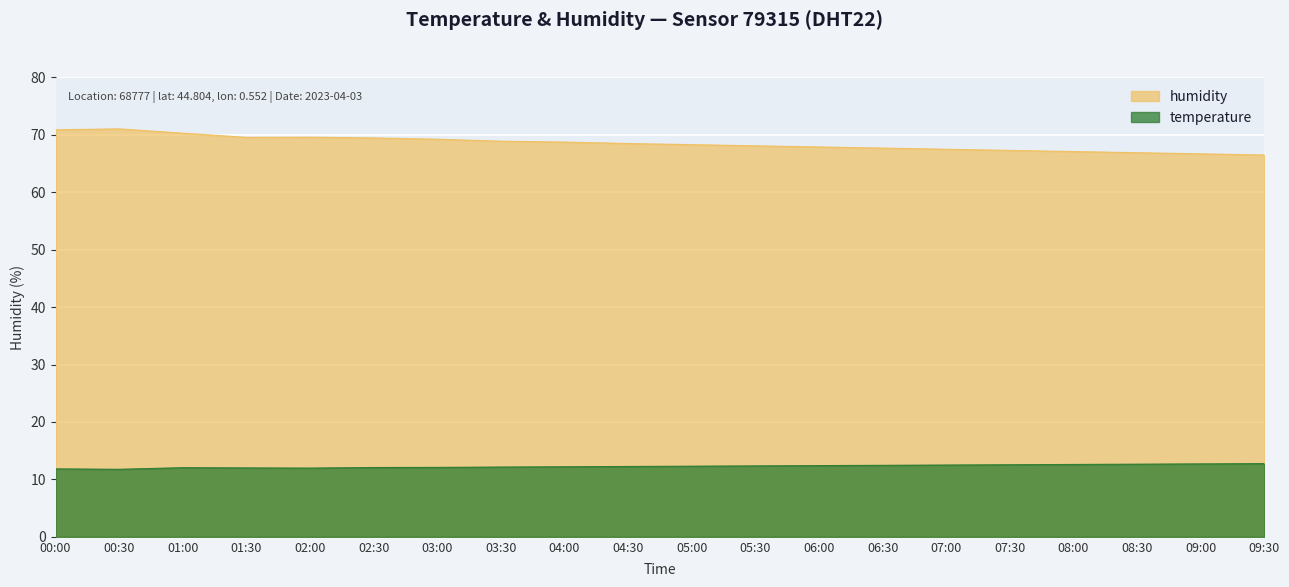

The value of temperature at 04:30 is 16.4. True or false?

False